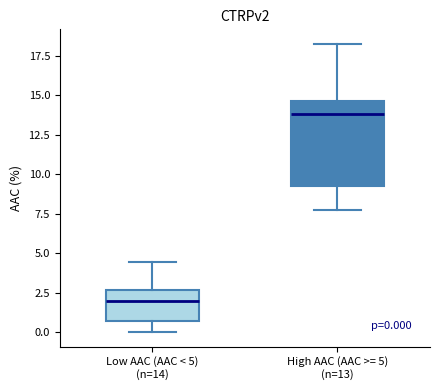

Which box's median line is the lowest?

Low AAC (AAC < 5) (n=14)